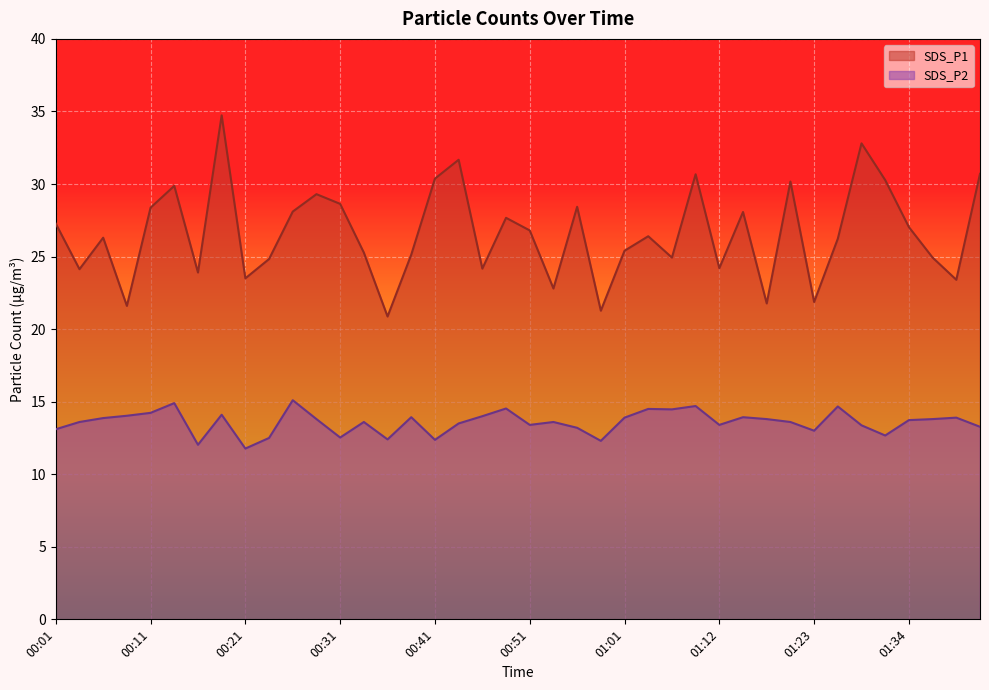

Where is the first local minimum for SDS_P2?

00:16